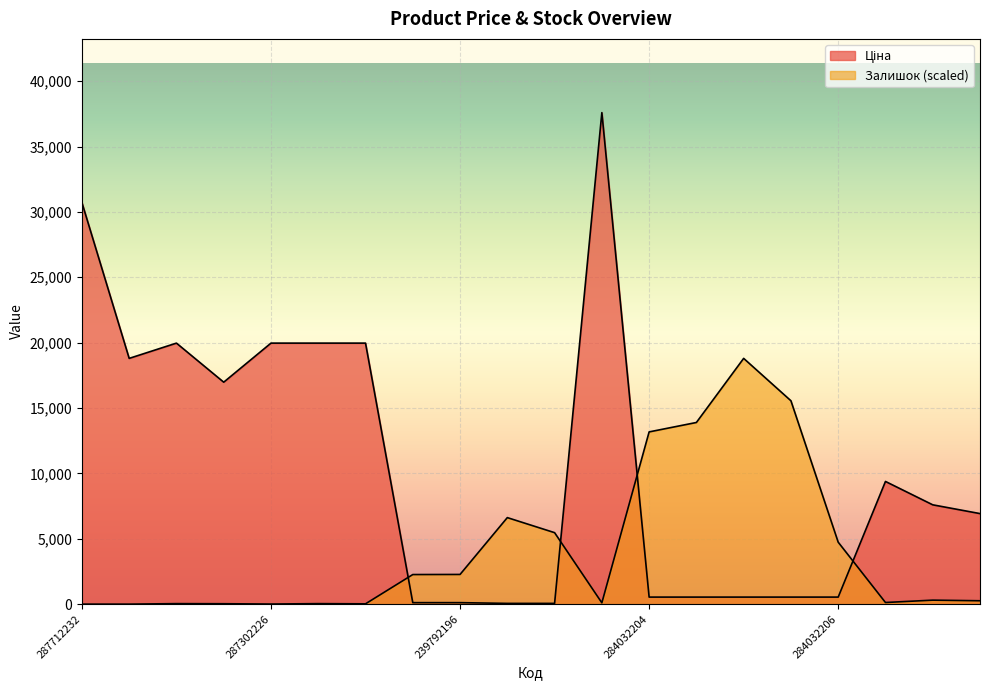

At how many categories does at least one series exceed 1550?

20